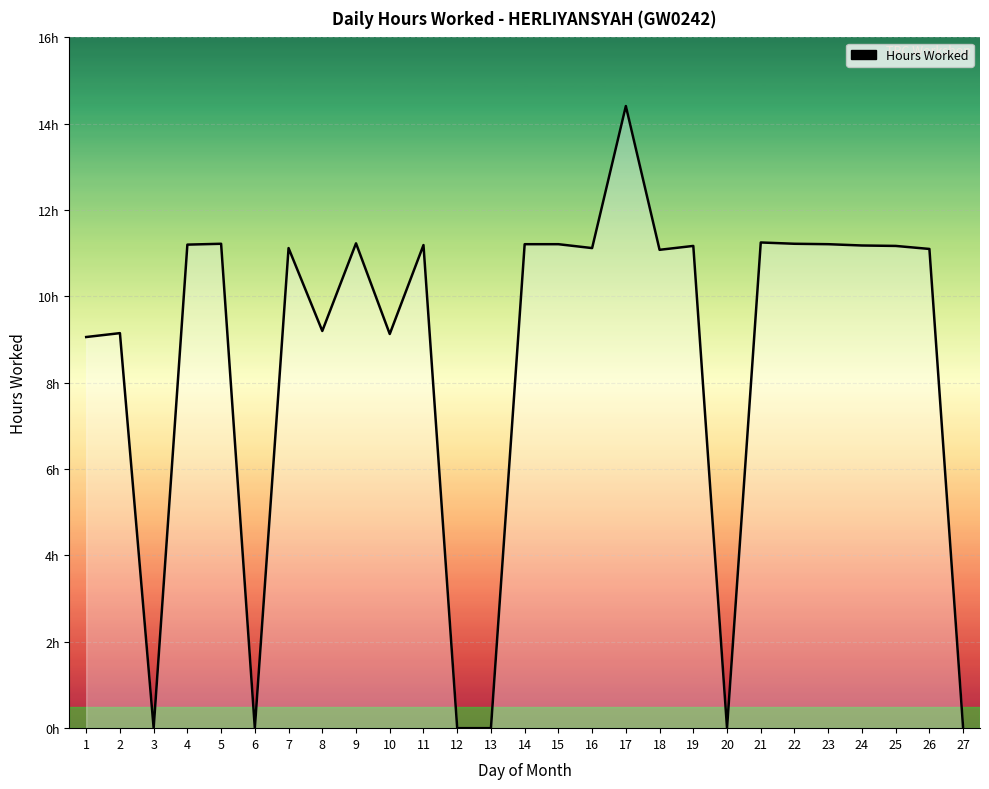

Does the chart display data point markers on the line(s)?

No